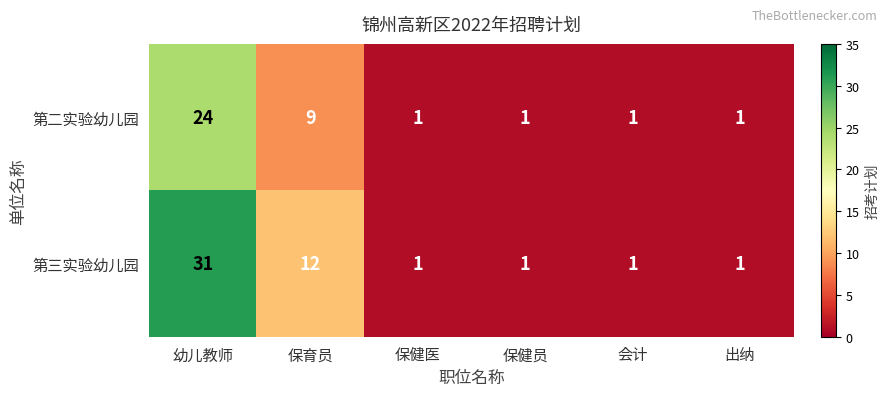

List the series in order of their peak value, highest first.

第三实验幼儿园, 第二实验幼儿园